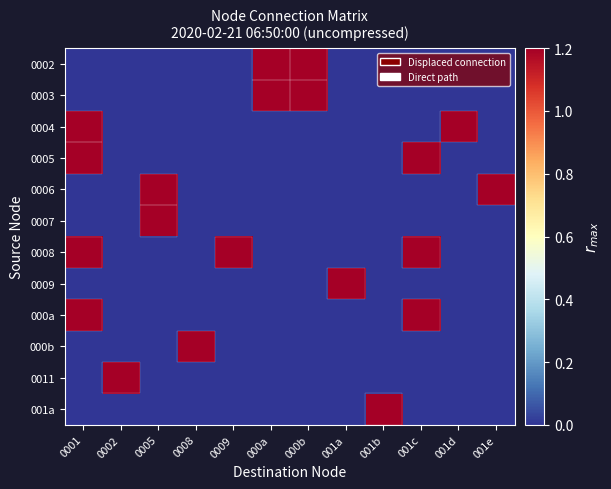

Which has a higher value, 001c or 001d?

001c